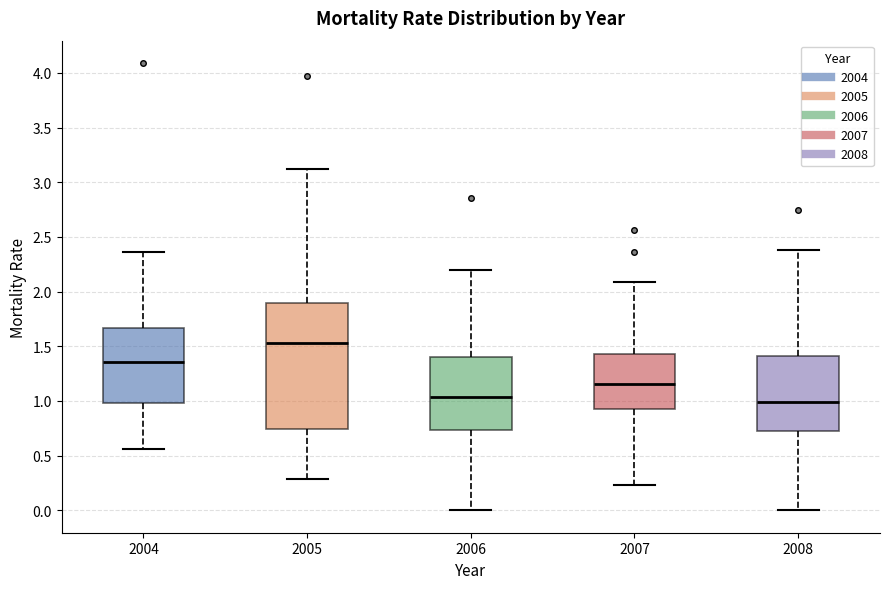

Which box's median line is the lowest?

2008